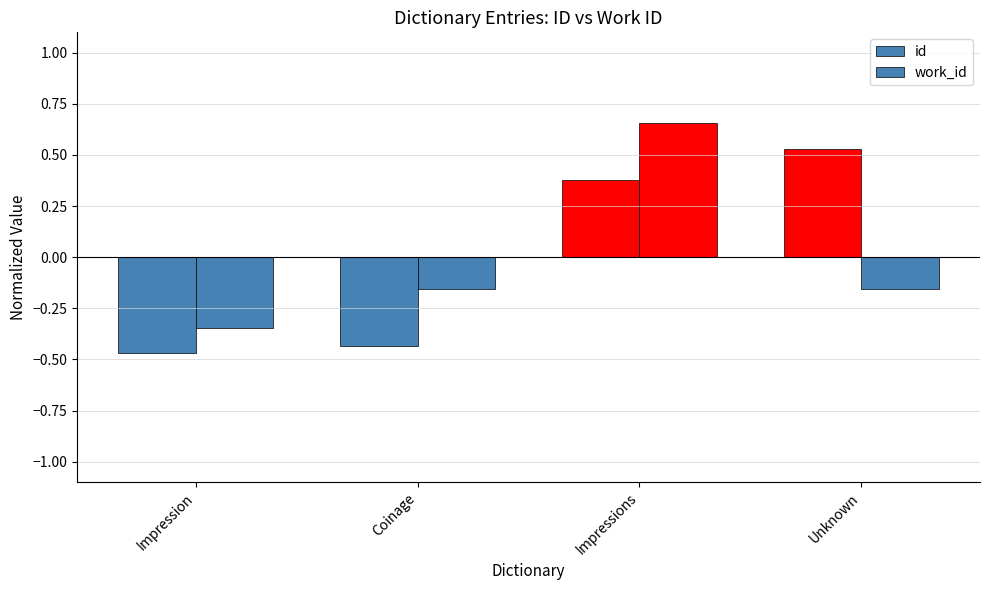

At how many categories does at least one series exceed 0?

2